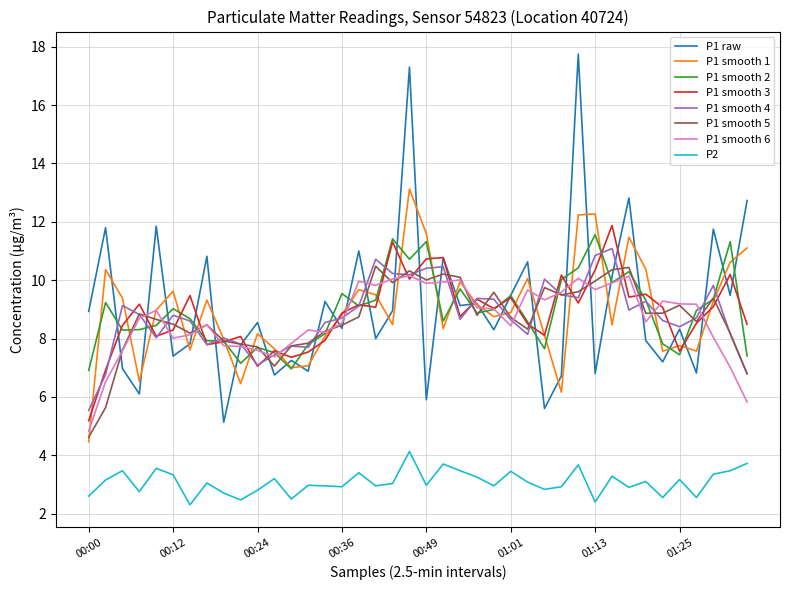

Does the chart have visible grid lines?

Yes